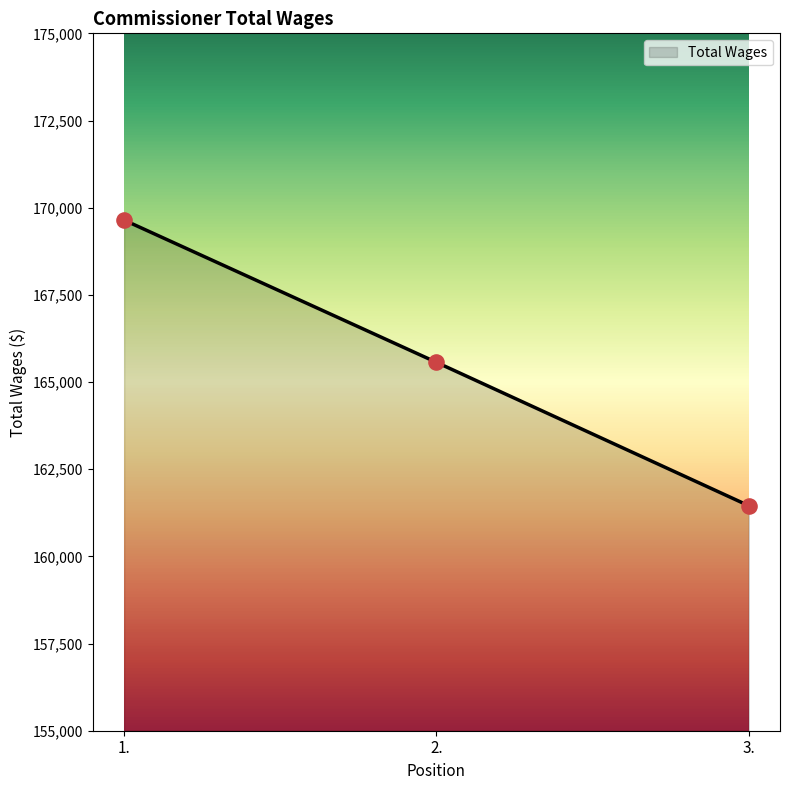

What is the change in value from 2. to 3.?

-4112